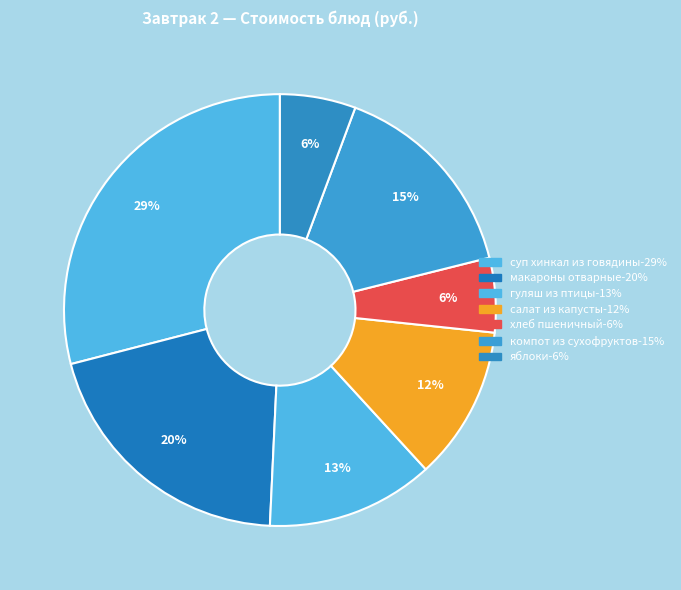

True or false: компот из сухофруктов accounts for 15% of the total.

True